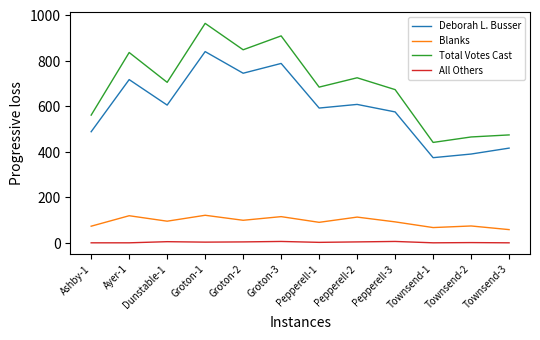

At which category is the sum across all series the highest?

Groton-1